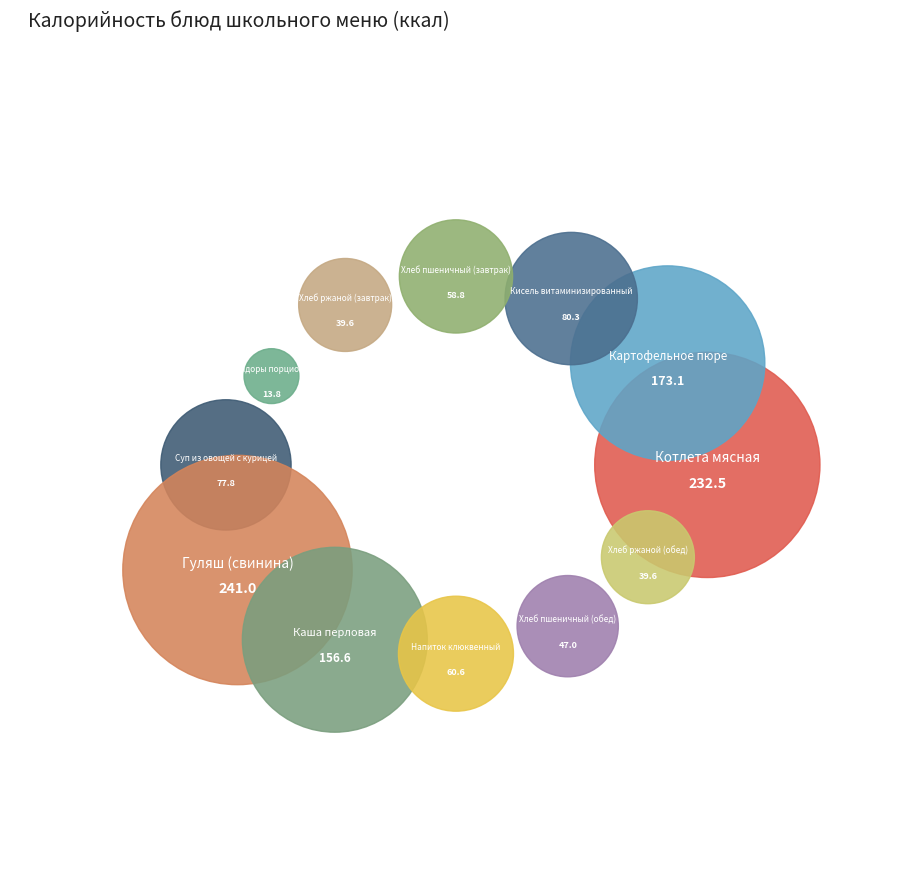

What portion of the pie excludes Котлета мясная?

81.0%